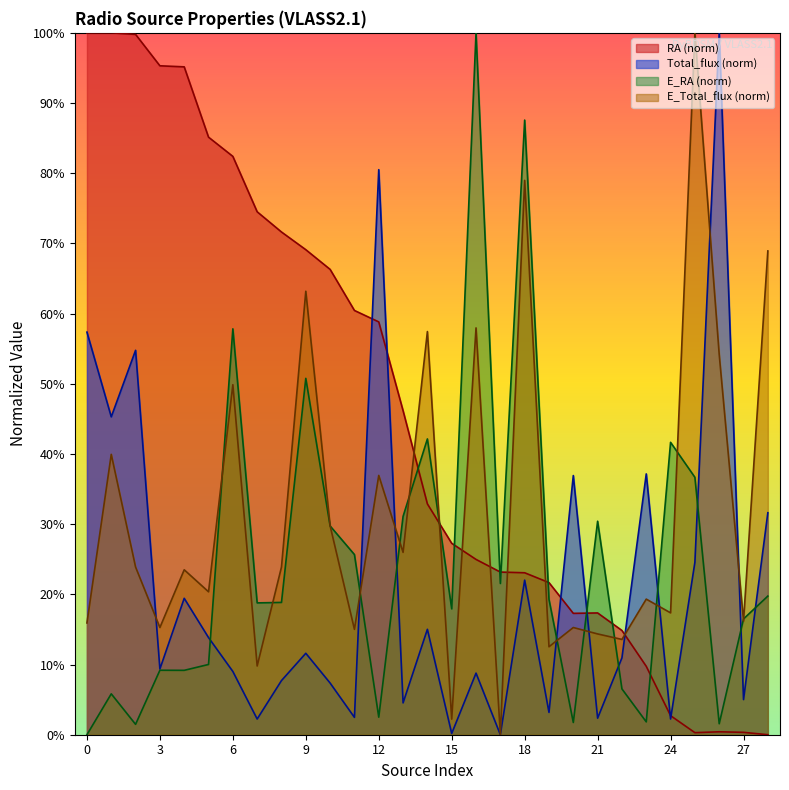

True or false: RA and E_RA cross at least once.

True